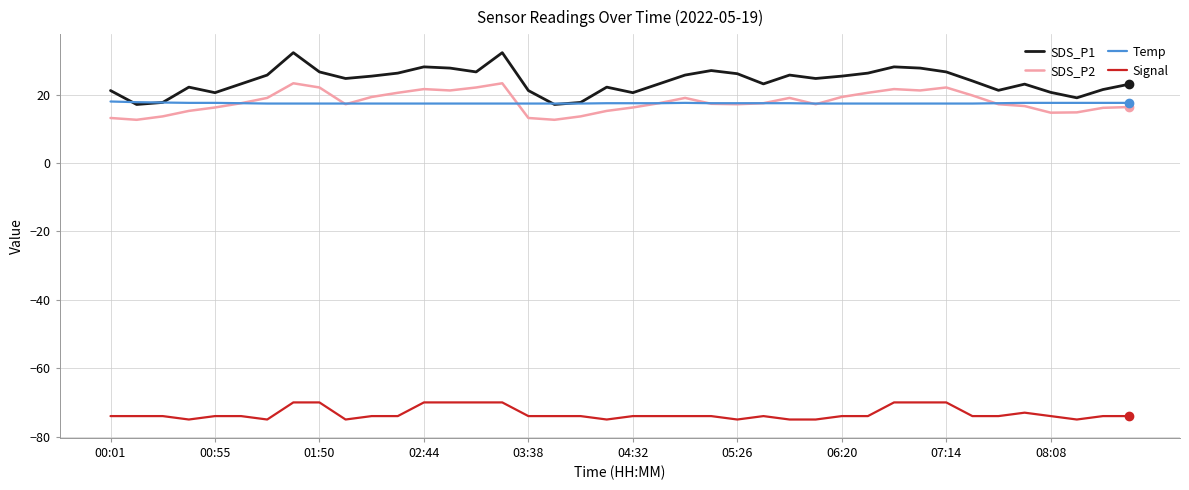

Count the Temp values in the range 17 to 18.

40